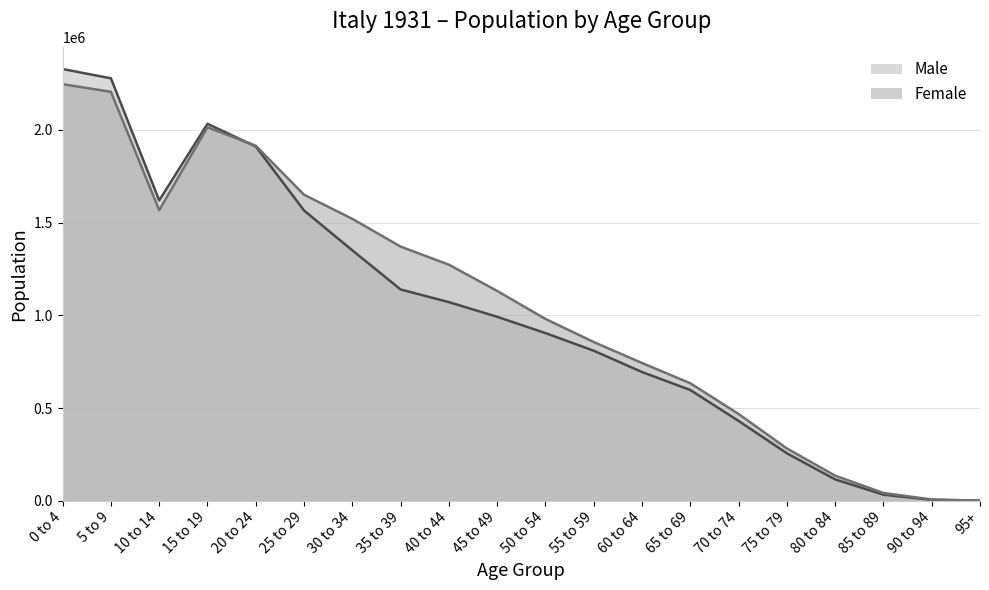

Is the value of Male at 50 to 54 greater than the value of Female at 50 to 54?

No